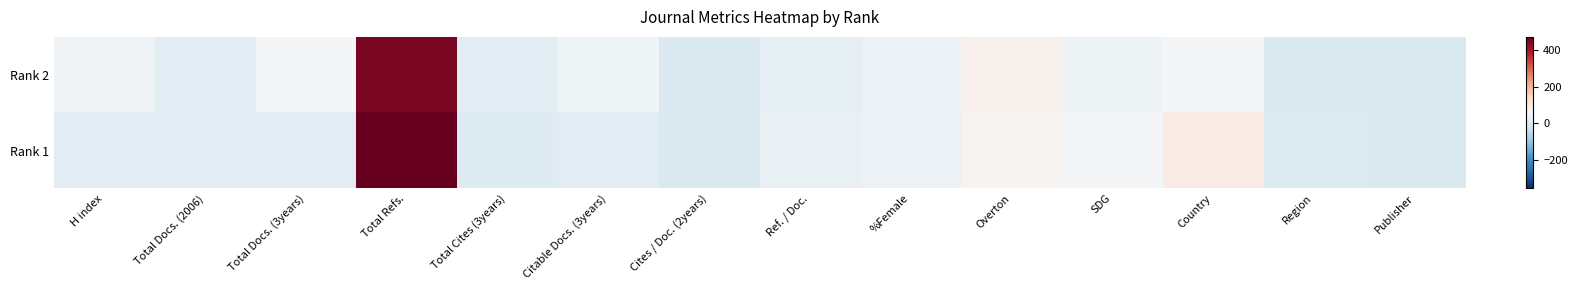

Which has a higher value, H index or Total Cites (3years)?

H index